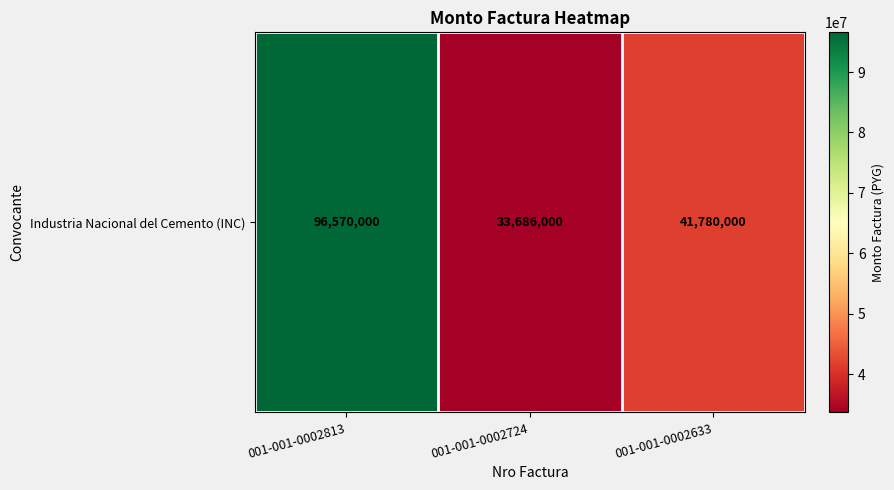

Which category has the highest value across all series?

001-001-0002813